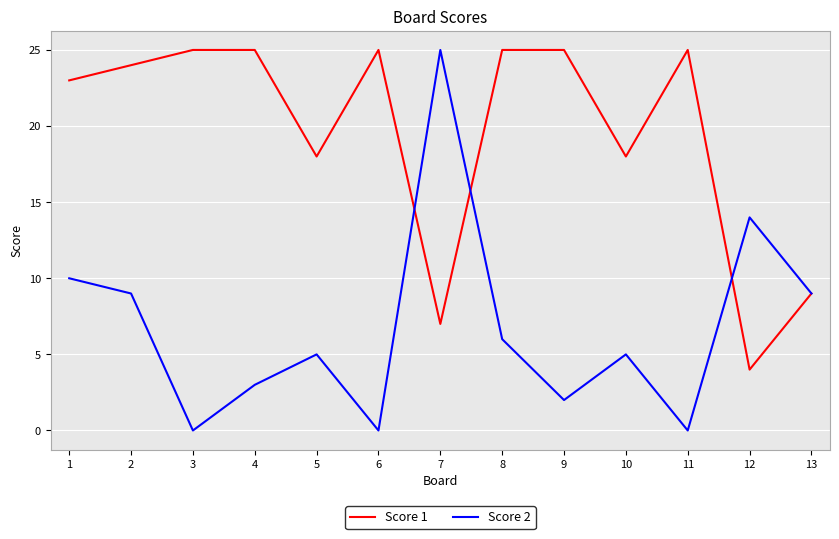

At which category does Score 2 reach its first local valley?

3